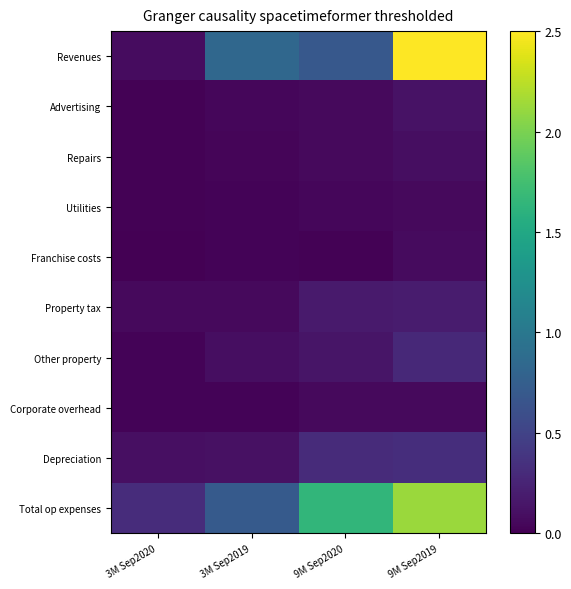

Reading left to right, list all the values displayed in this chart.

Revenues: 3M Sep2020=0.1	3M Sep2019=0.8	9M Sep2020=0.7	9M Sep2019=2.5
Advertising: 3M Sep2020=0.0	3M Sep2019=0.0	9M Sep2020=0.1	9M Sep2019=0.1
Repairs: 3M Sep2020=0.0	3M Sep2019=0.0	9M Sep2020=0.1	9M Sep2019=0.1
Utilities: 3M Sep2020=0.0	3M Sep2019=0.0	9M Sep2020=0.0	9M Sep2019=0.1
Franchise costs: 3M Sep2020=0.0	3M Sep2019=0.0	9M Sep2020=0.0	9M Sep2019=0.1
Property tax: 3M Sep2020=0.1	3M Sep2019=0.1	9M Sep2020=0.2	9M Sep2019=0.2
Other property: 3M Sep2020=0.0	3M Sep2019=0.1	9M Sep2020=0.1	9M Sep2019=0.3
Corporate overhead: 3M Sep2020=0.0	3M Sep2019=0.0	9M Sep2020=0.1	9M Sep2019=0.1
Depreciation: 3M Sep2020=0.1	3M Sep2019=0.1	9M Sep2020=0.3	9M Sep2019=0.3
Total op expenses: 3M Sep2020=0.3	3M Sep2019=0.7	9M Sep2020=1.6	9M Sep2019=2.1